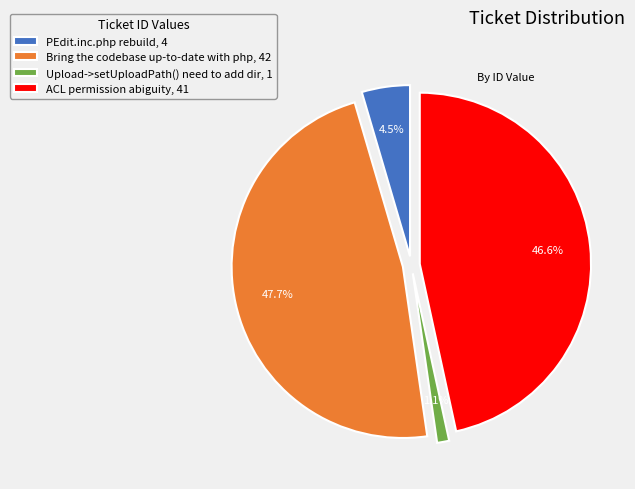

What is the ratio of the value at Bring the codebase up-to-date with php to the value at ACL permission abiguity?

1.0